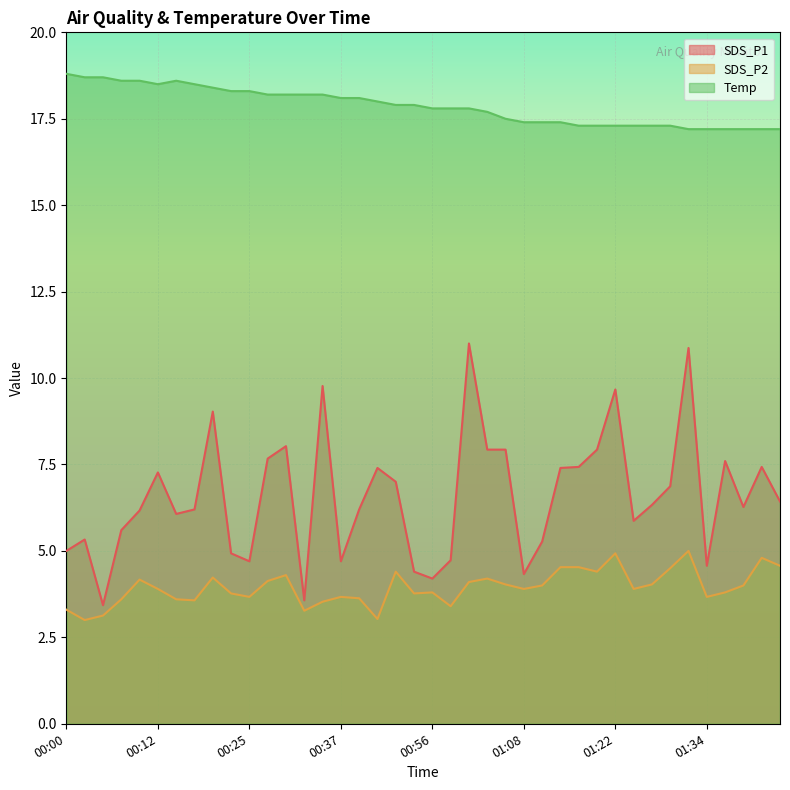

True or false: Temp has a value of 27.0 at 00:48.

False